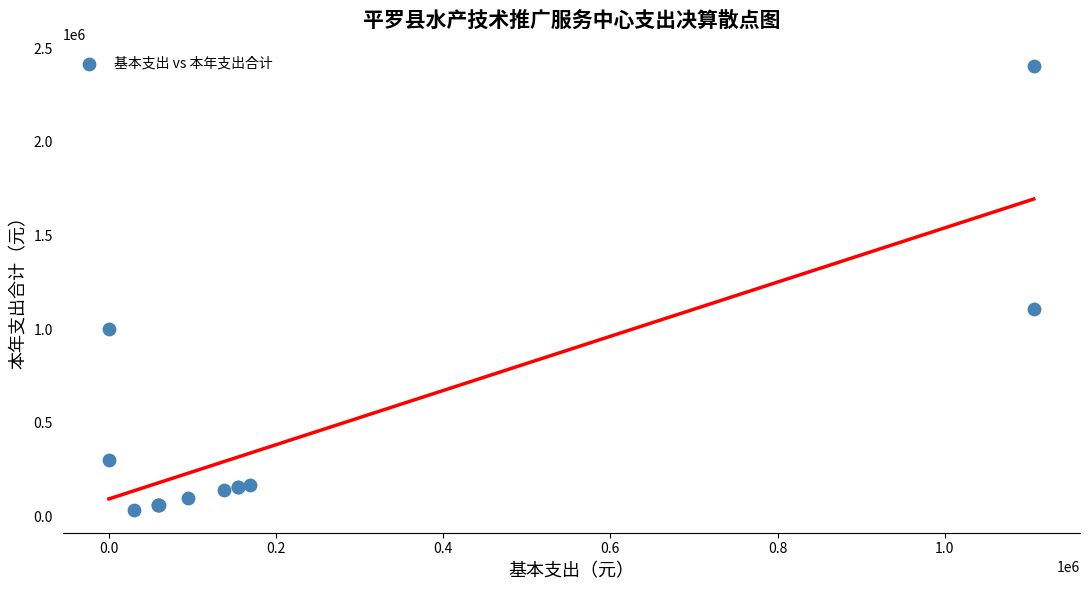

What Y value in the scatter plot is closest to 1218219?

1106439.8